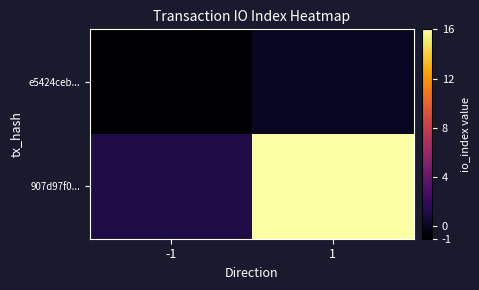

Which series has the largest total across all categories?

907d97f0...